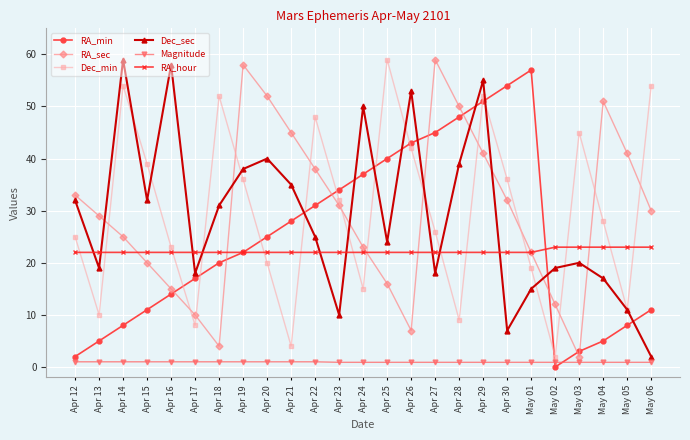

True or false: RA_min and RA_sec cross at least once.

True